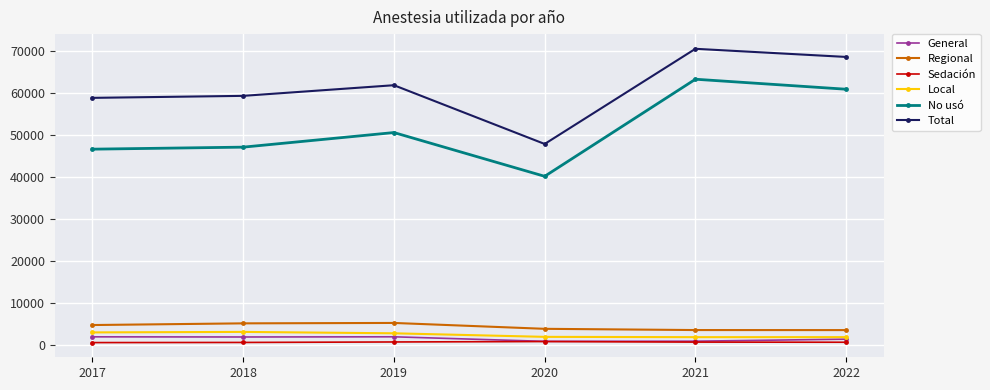

True or false: Regional and Sedación cross at least once.

False